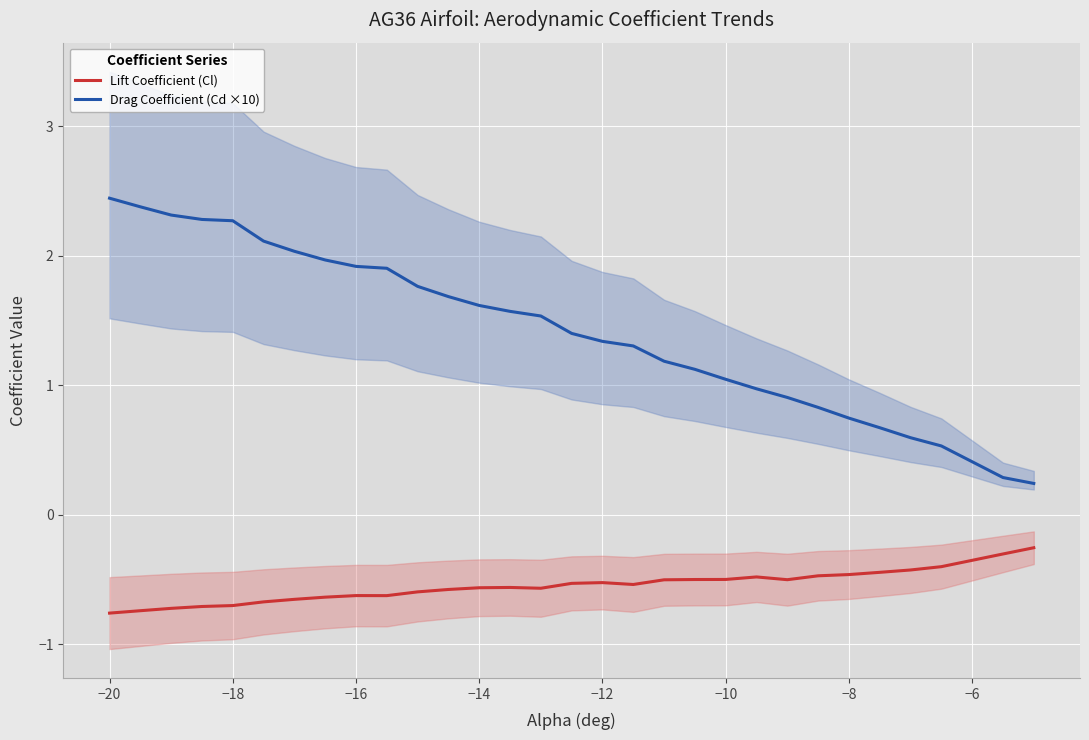

True or false: Lift Coefficient (Cl) and Drag Coefficient (Cd ×10) intersect in this chart.

False